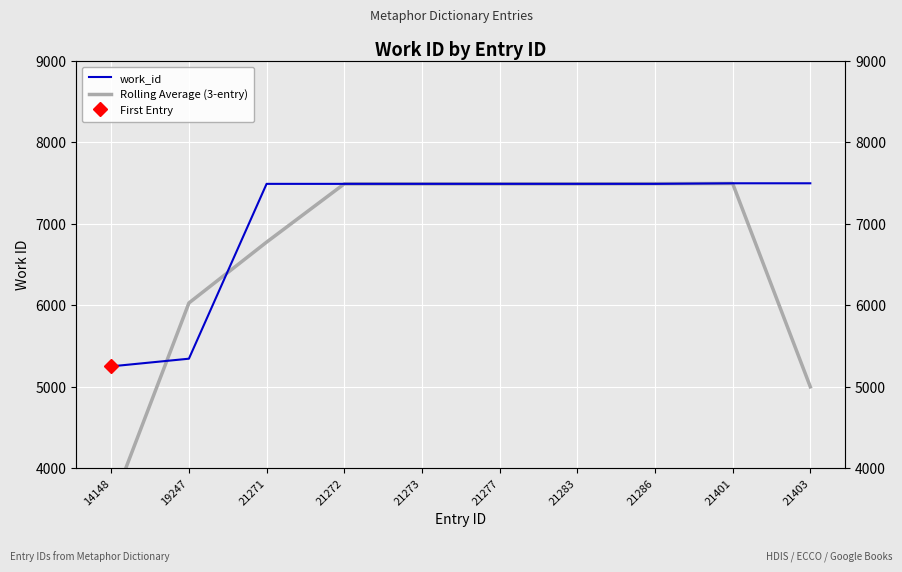

What is the maximum value shown in the chart?

7499.0